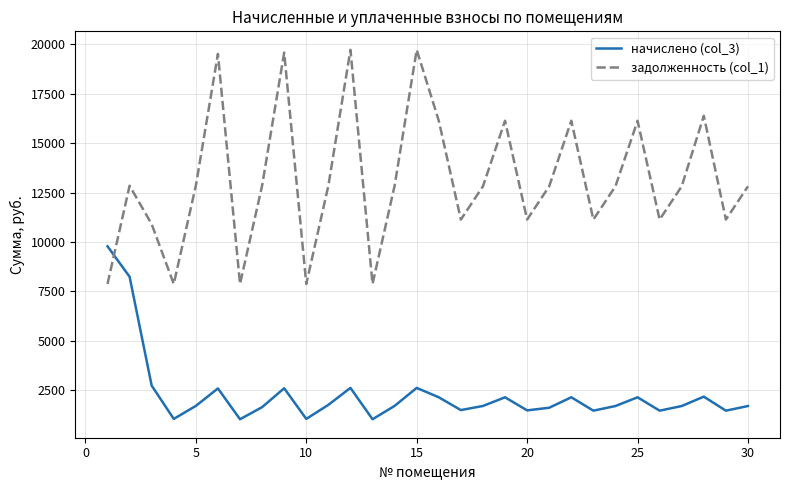

How many intersections are there between начислено (col_3) and задолженность (col_1)?

1